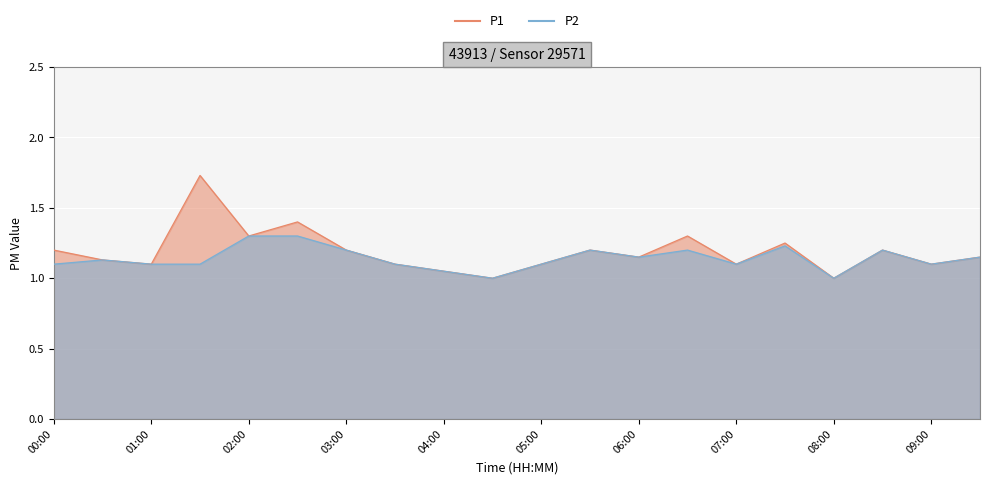

How many distinct data groups are displayed?

2